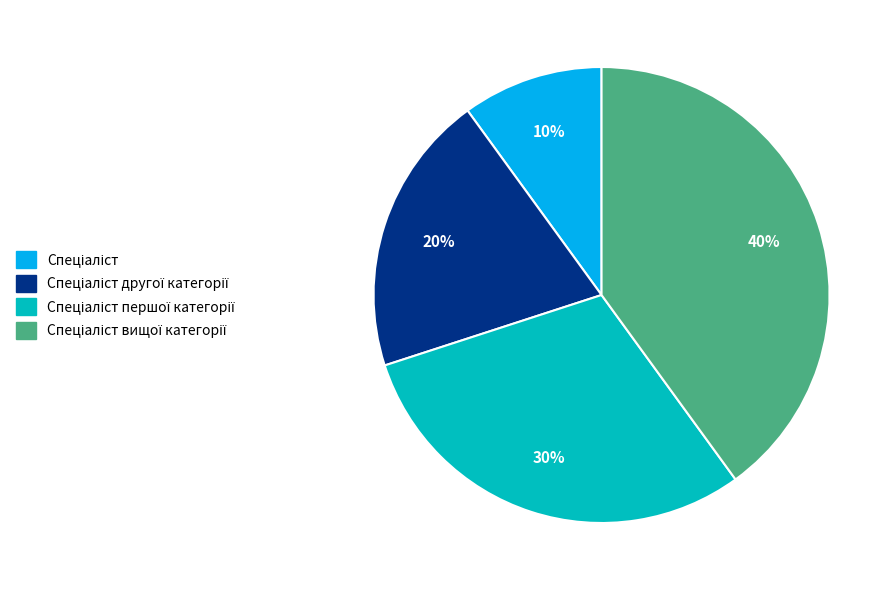

To the nearest percent, what is the difference between the largest and smallest slice percentages?

30%